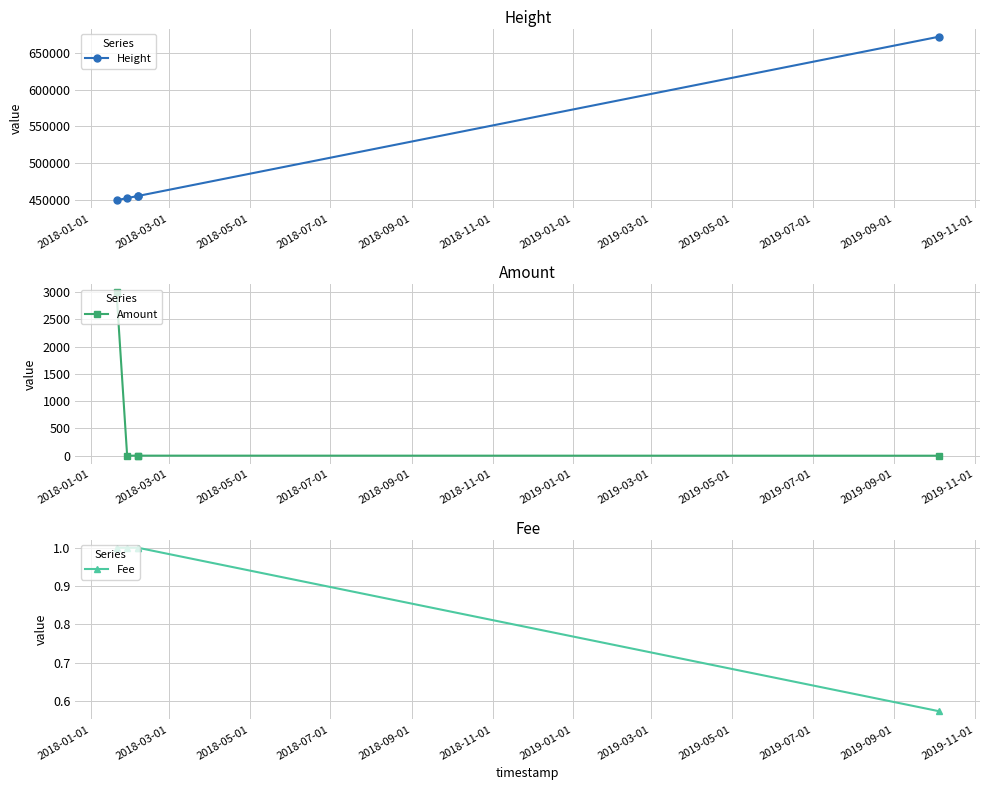

What is the lowest value of the Height series?

449410